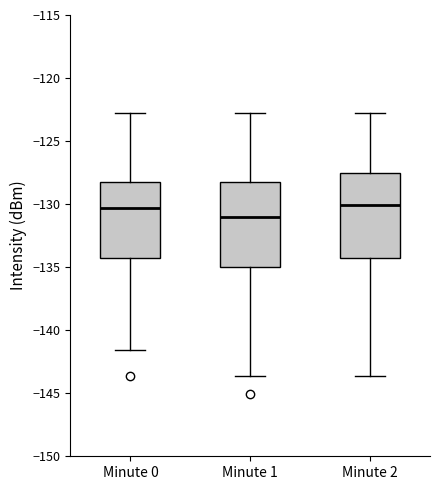

Where does the median line of the box for Minute 0 sit on the y-axis? The values are not printed on the chart, so give them approximately, as read against the axis.

-130.5